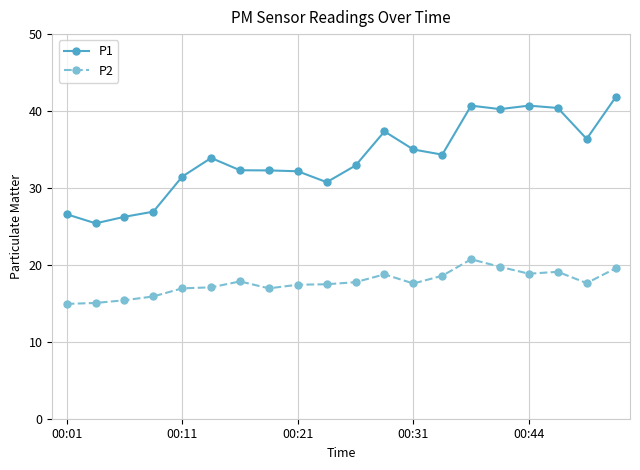

What is the lowest value of the P1 series?

25.4